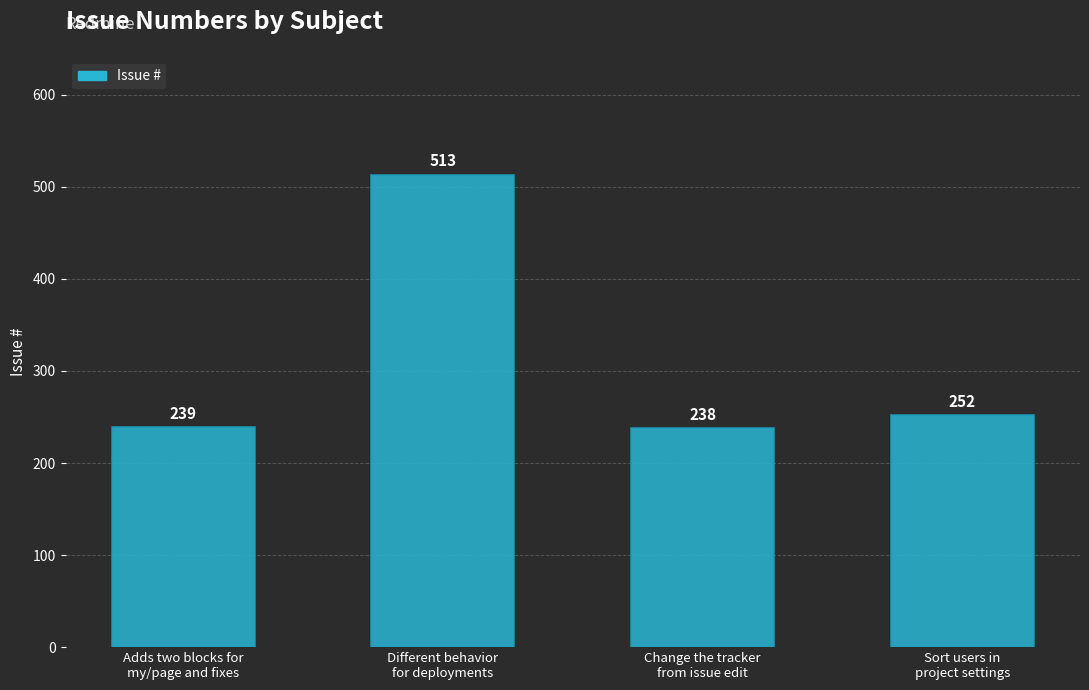

What is the value of the 3rd bar from the left?

238